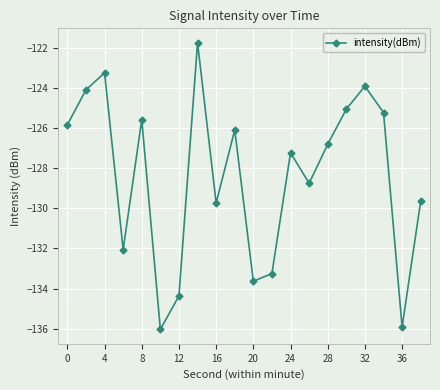

Reading left to right, transcribe all the data shown in this chart.

-125.8	-124.1	-123.2	-132.1	-125.6	-136.0	-134.4	-121.7	-129.7	-126.1	-133.6	-133.2	-127.2	-128.7	-126.8	-125.0	-123.9	-125.2	-135.9	-129.6